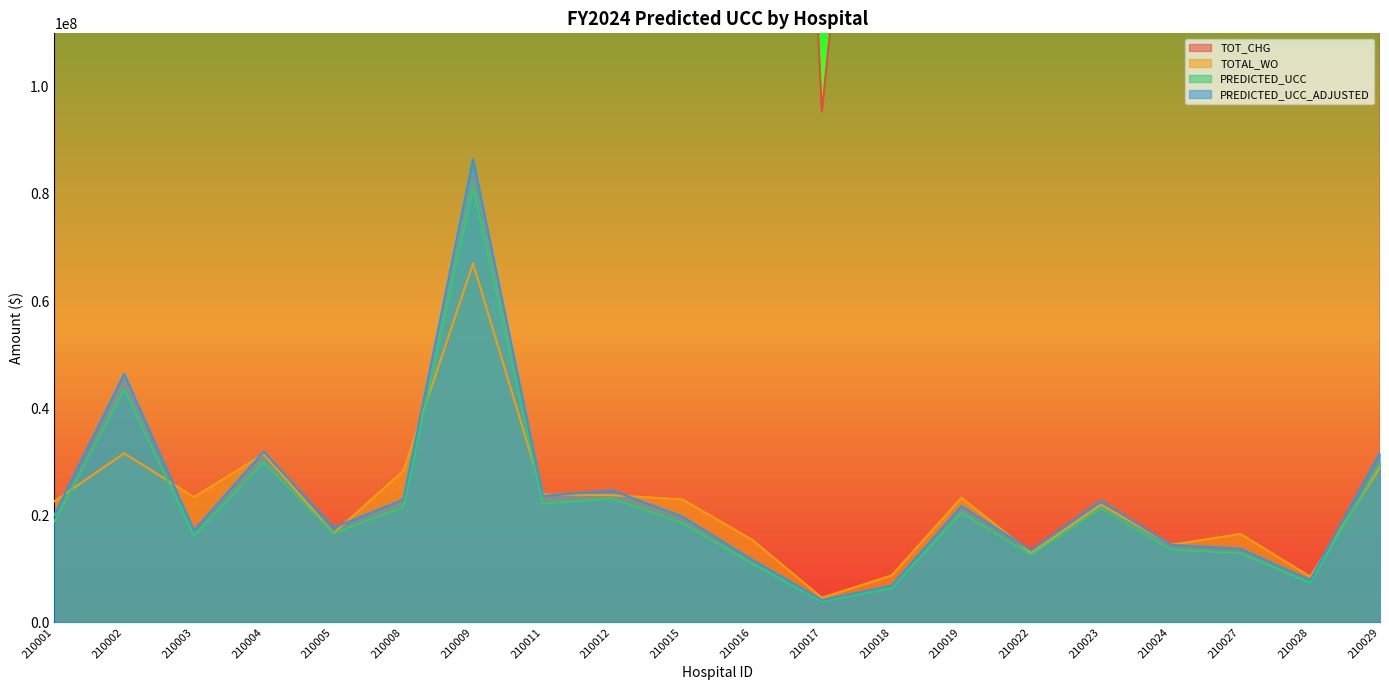

What is the difference between the second highest and second lowest values in the TOTAL_WO series?

23039815.7